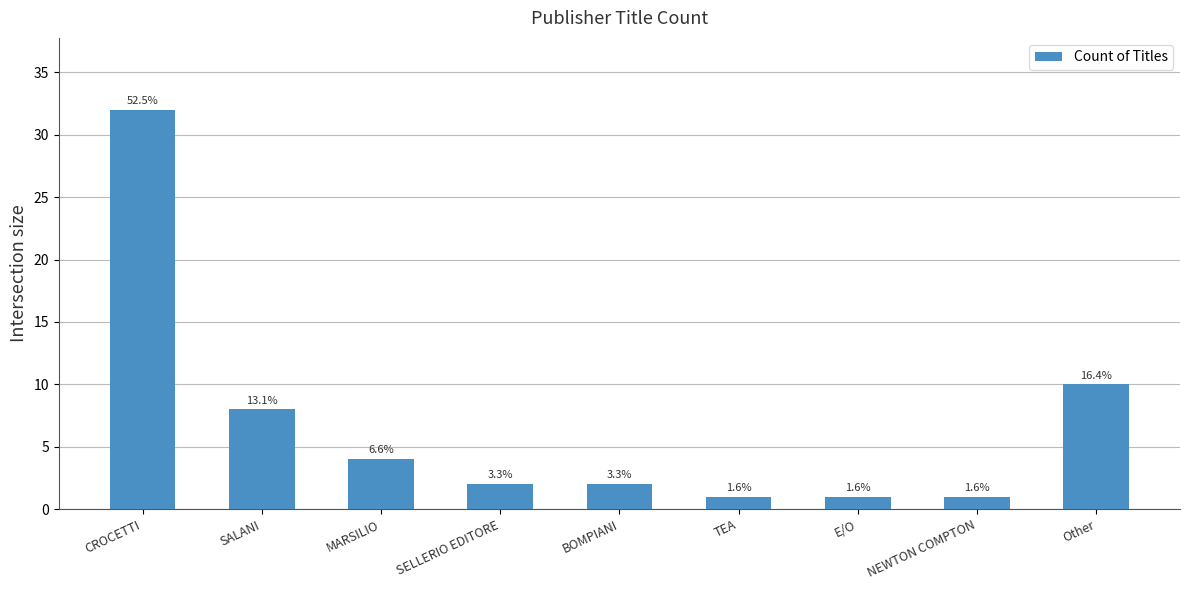

How many bars are there in total?

9